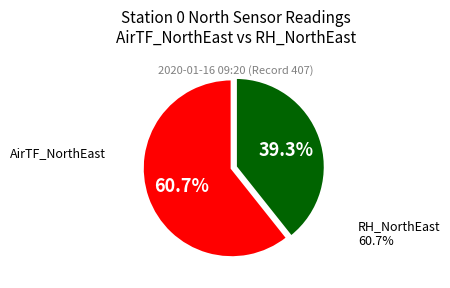

Is there a majority slice in this chart?

Yes